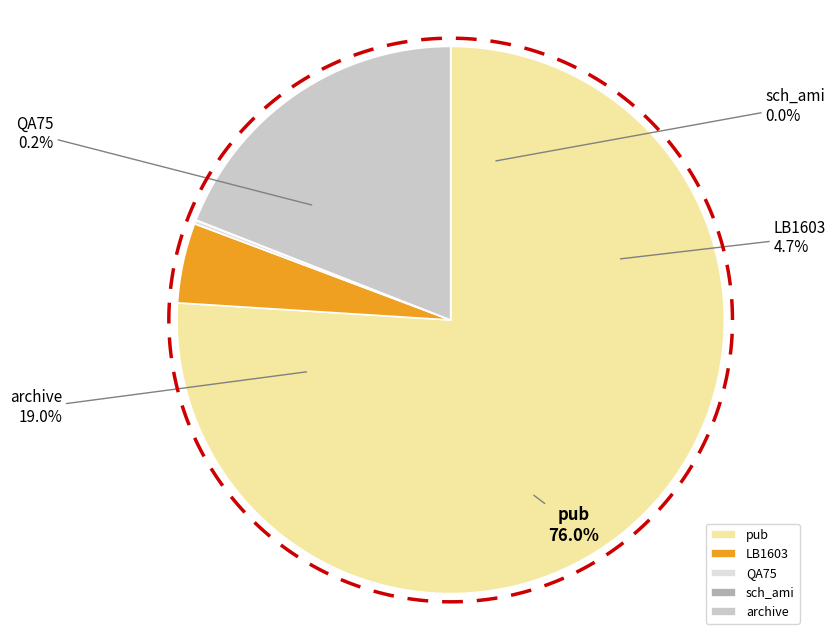

True or false: pub accounts for 76% of the total.

True